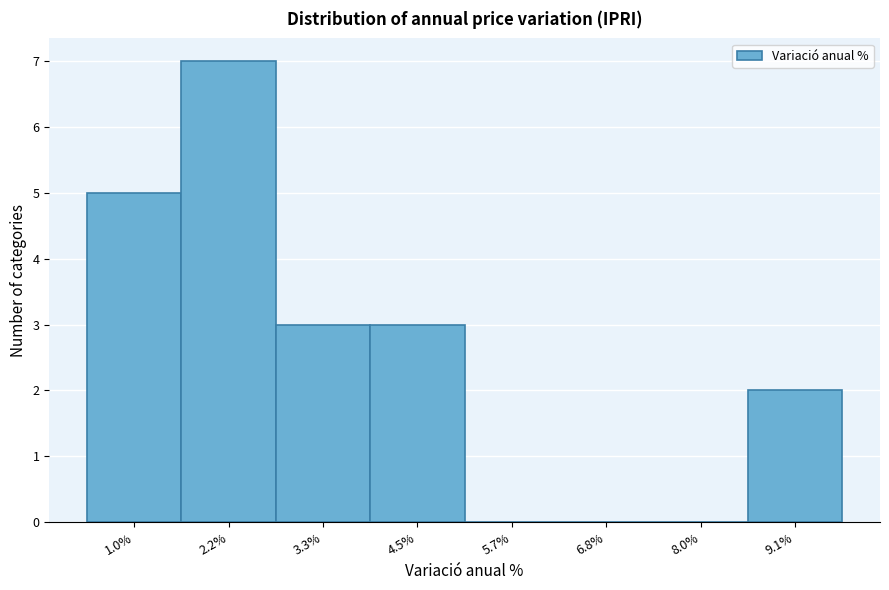

Reading left to right, what are all the values shown in this chart?

1.0%=5	2.2%=7	3.3%=3	4.5%=3	5.7%=0	6.8%=0	8.0%=0	9.1%=2